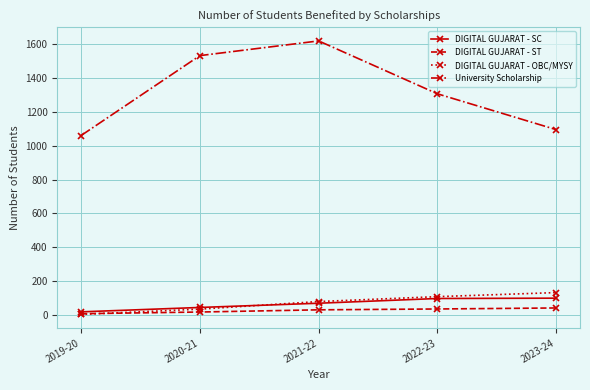

True or false: DIGITAL GUJARAT - ST and University Scholarship cross at least once.

False